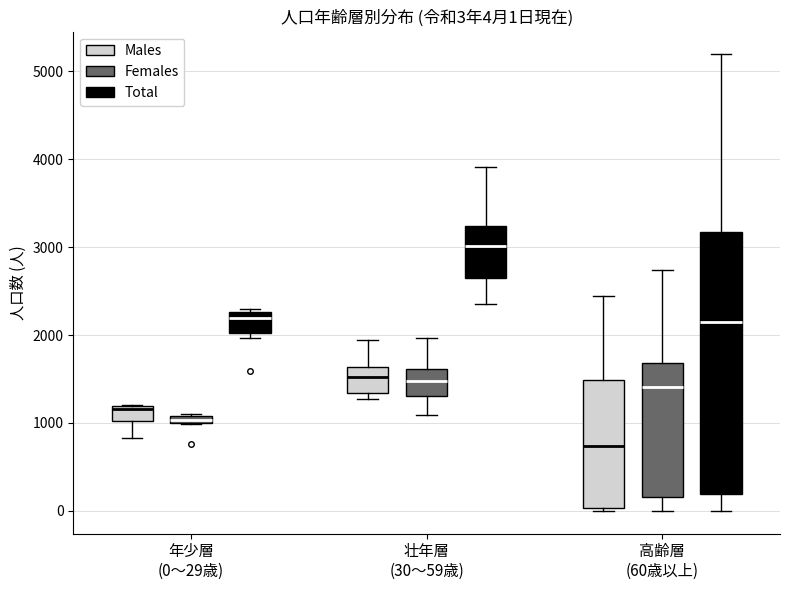

Which box is the tallest, from its lower edge to its upper edge?

高齢層 (60歳以上) (Total)